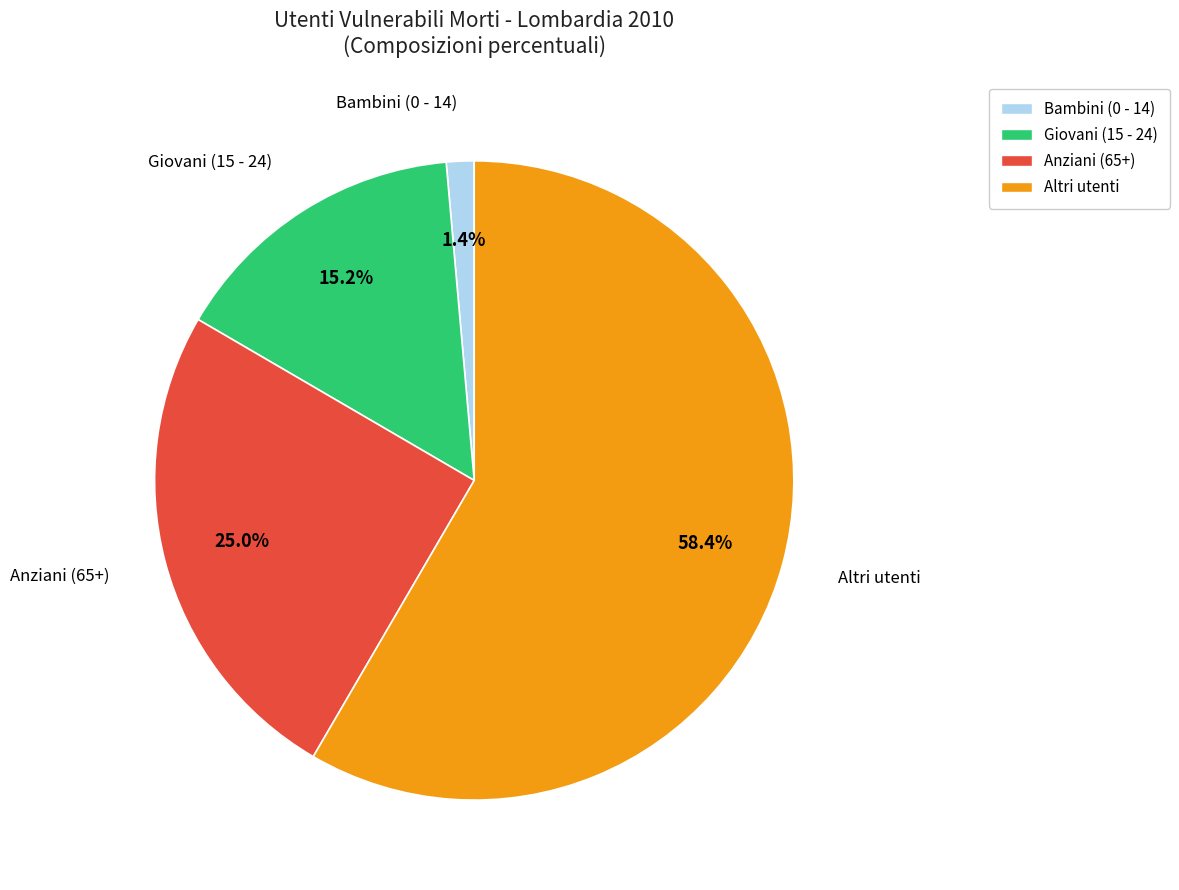

To the nearest percent, what percentage of the pie is Bambini (0 - 14)?

1%